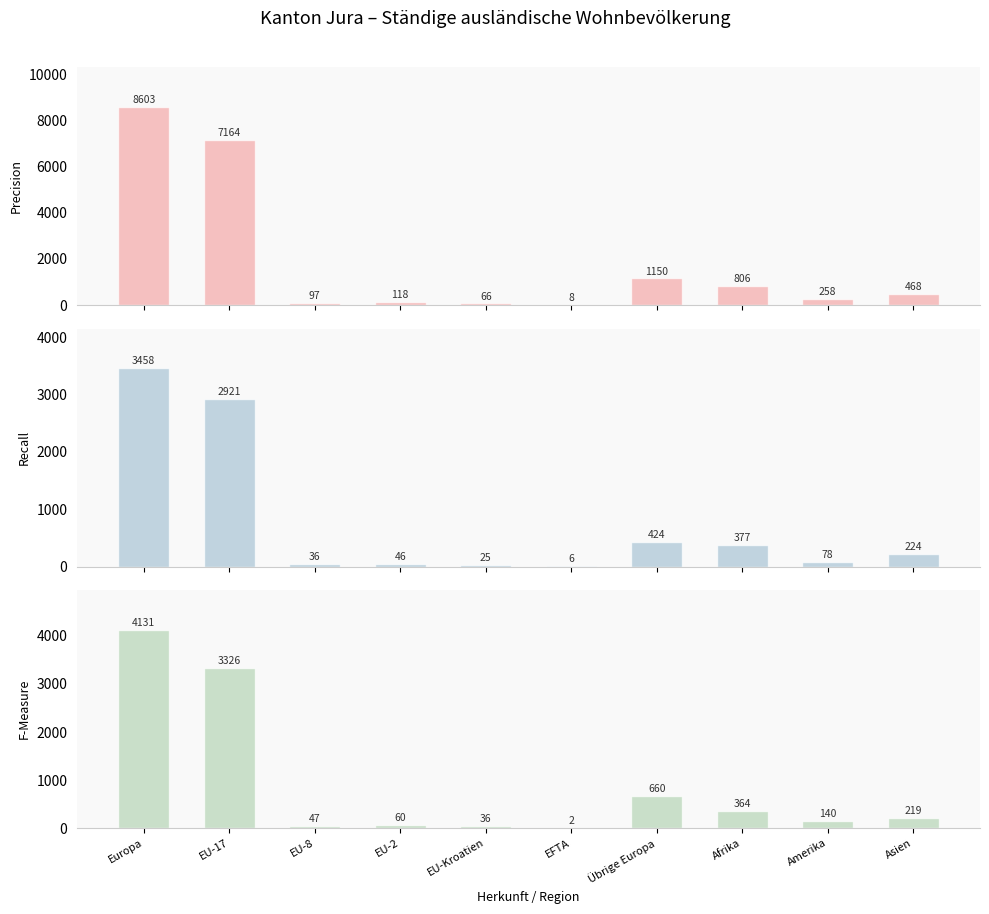

How many values in the F-Measure series are below 219?

5